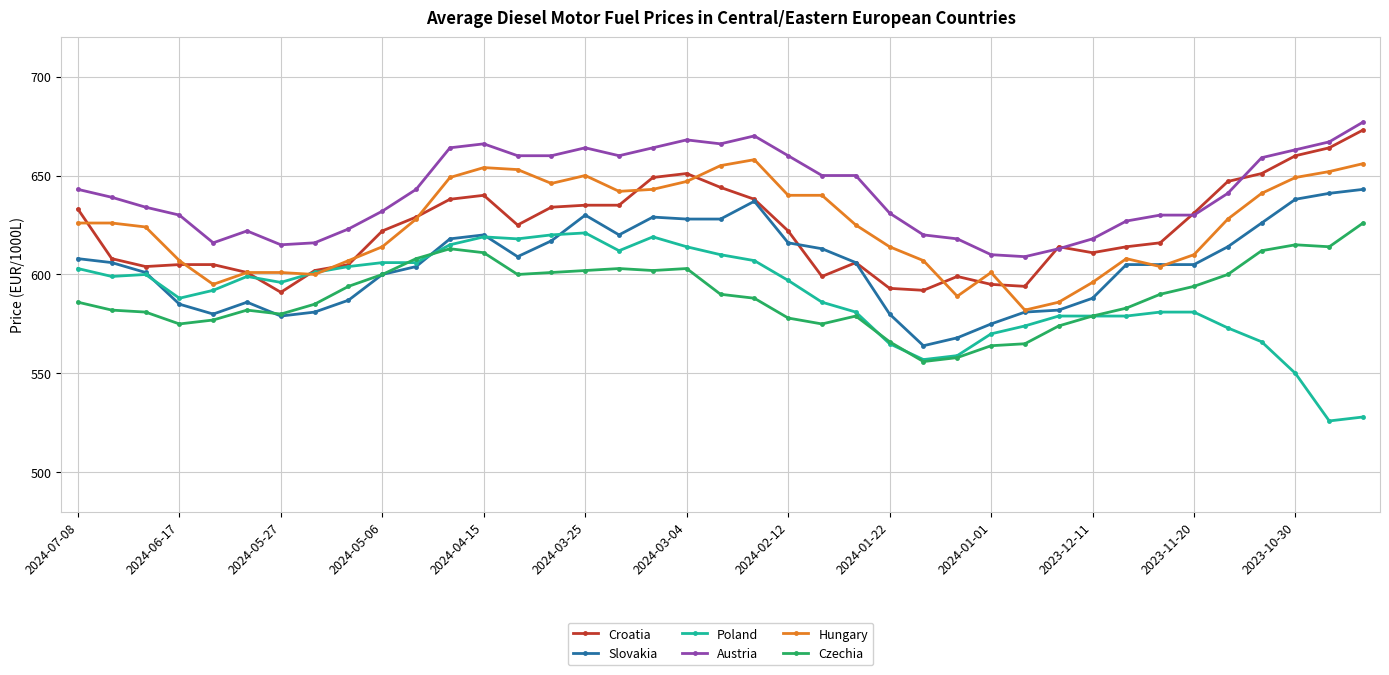

What is the sum of all Hungary values?

24354